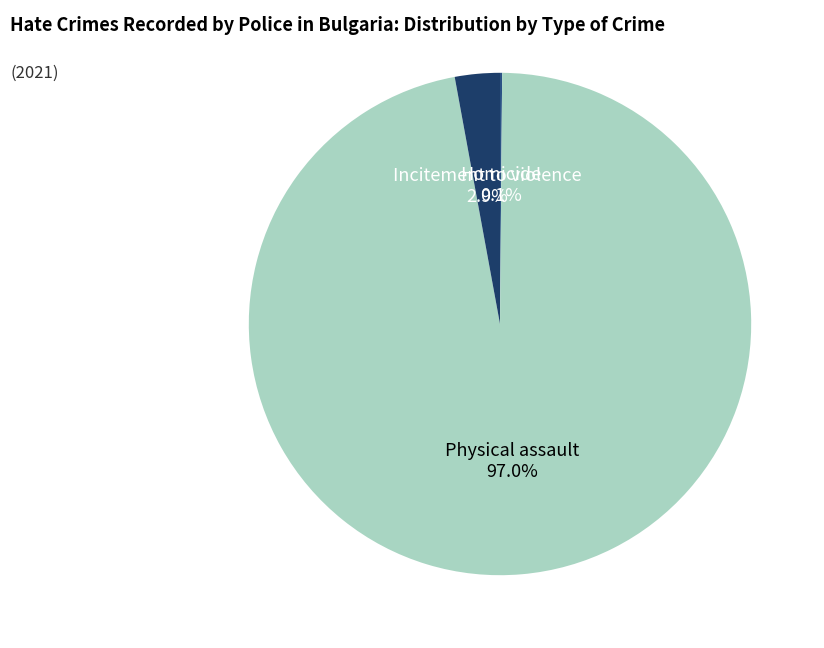

To the nearest percent, what is the average slice percentage?

33%